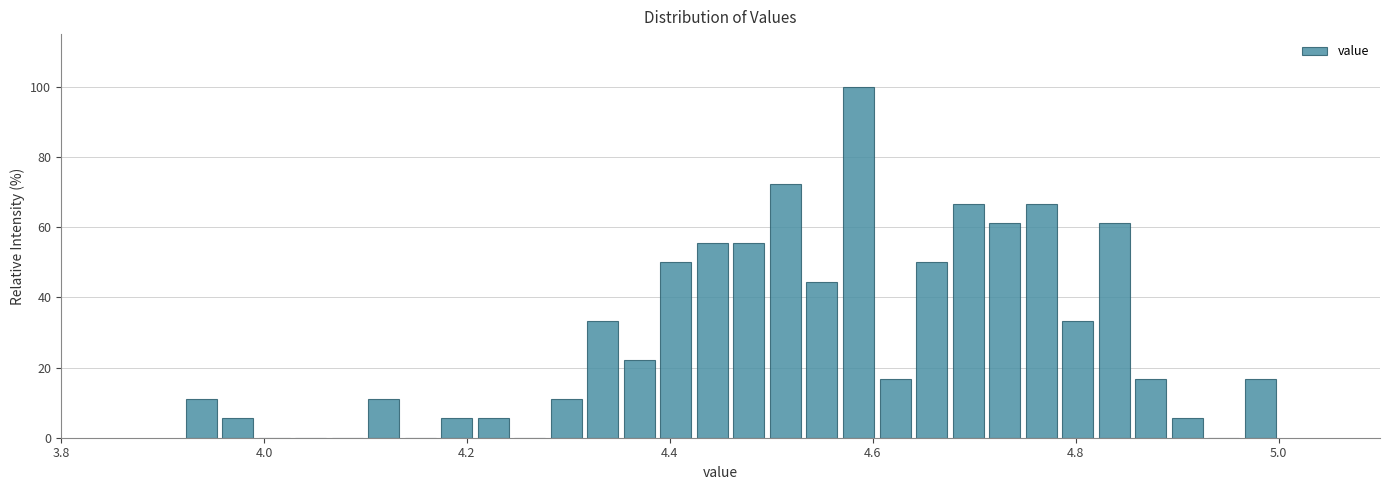

Read against the x-axis, roughly where is the centre of the tallest bar?

4.58